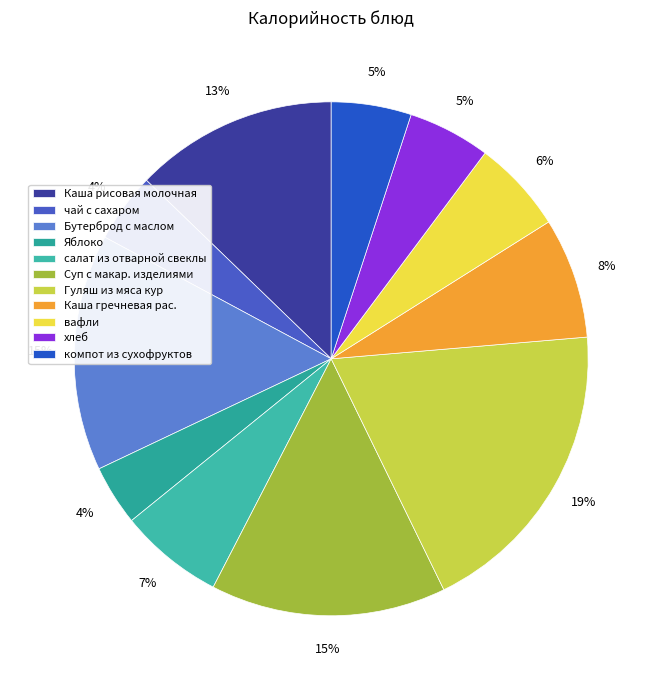

What percentage is the Суп с макар. изделиями slice, to the nearest percent?

15%